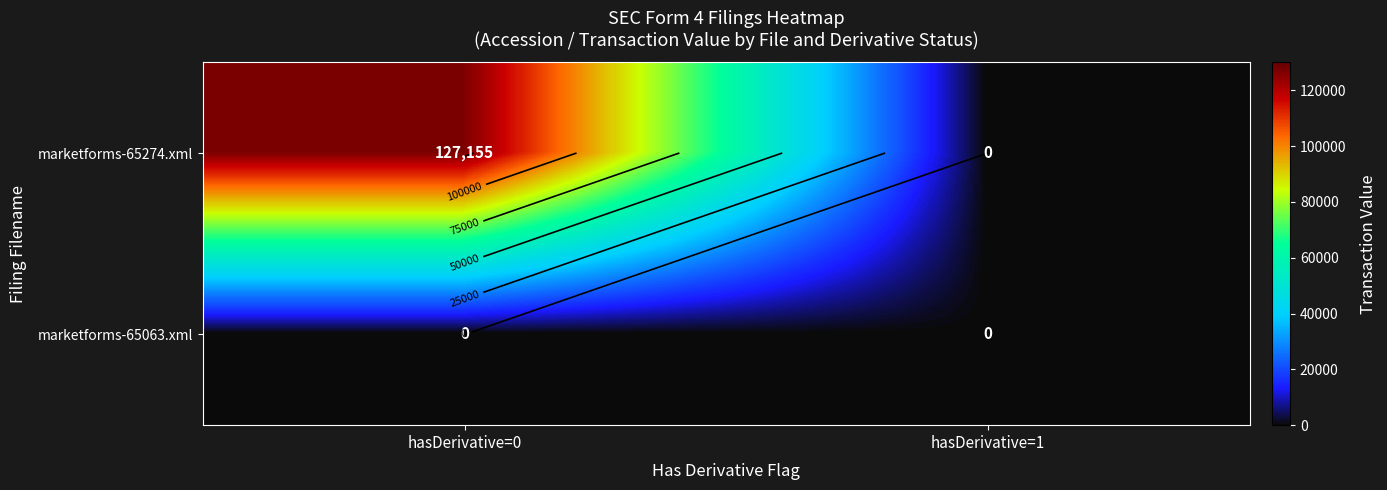

Which series has the widest spread of values?

marketforms-65274.xml